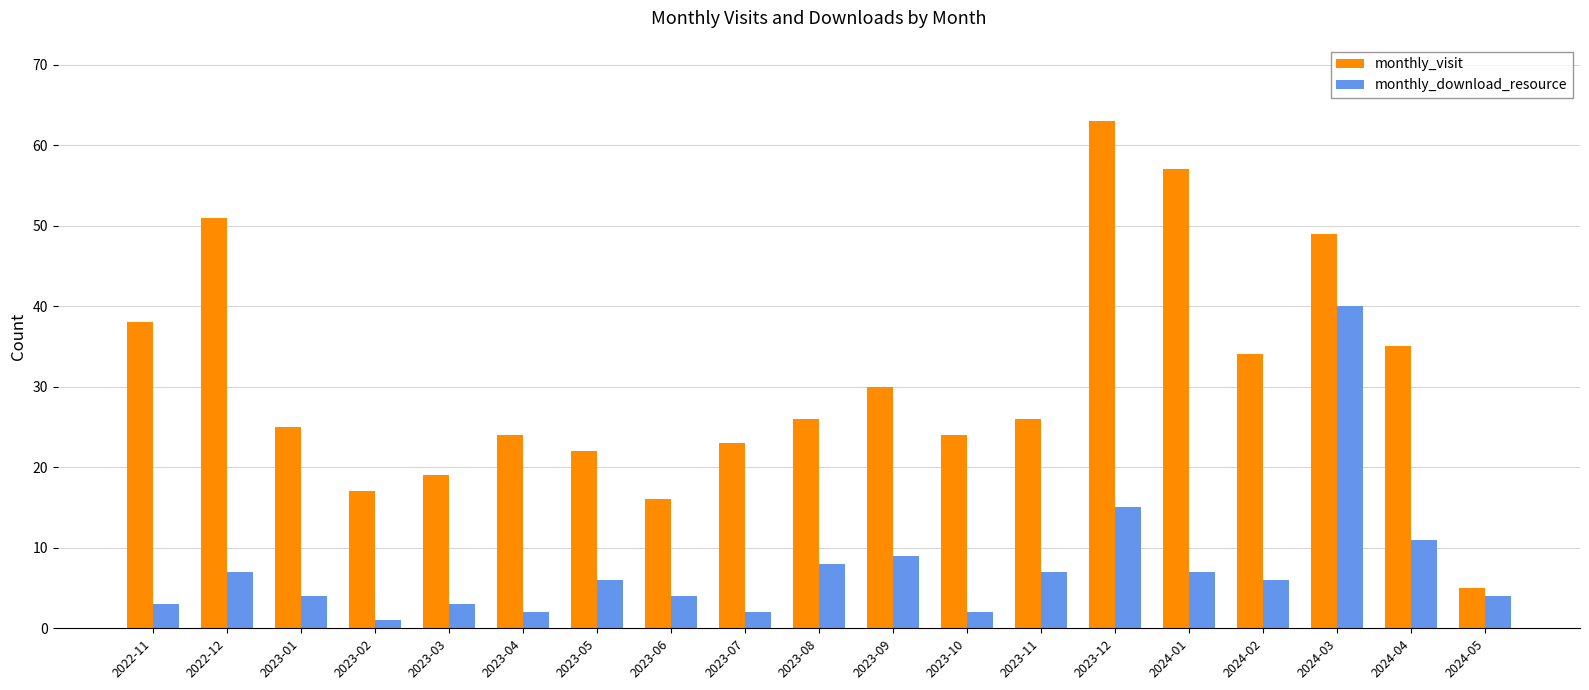

The value of monthly_download_resource at 2023-07 is 2. True or false?

True